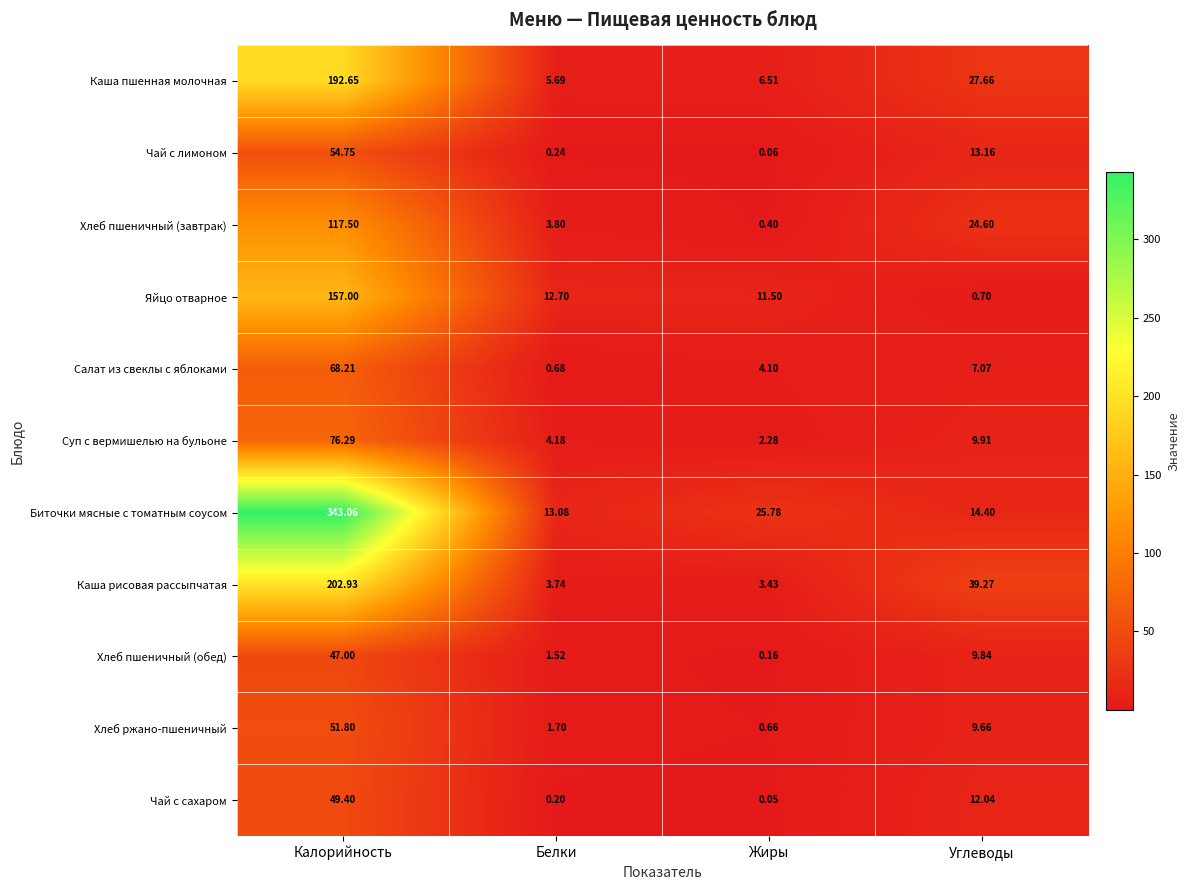

Is the value of Каша рисовая рассыпчатая at Жиры greater than the value of Хлеб ржано-пшеничный at Белки?

Yes